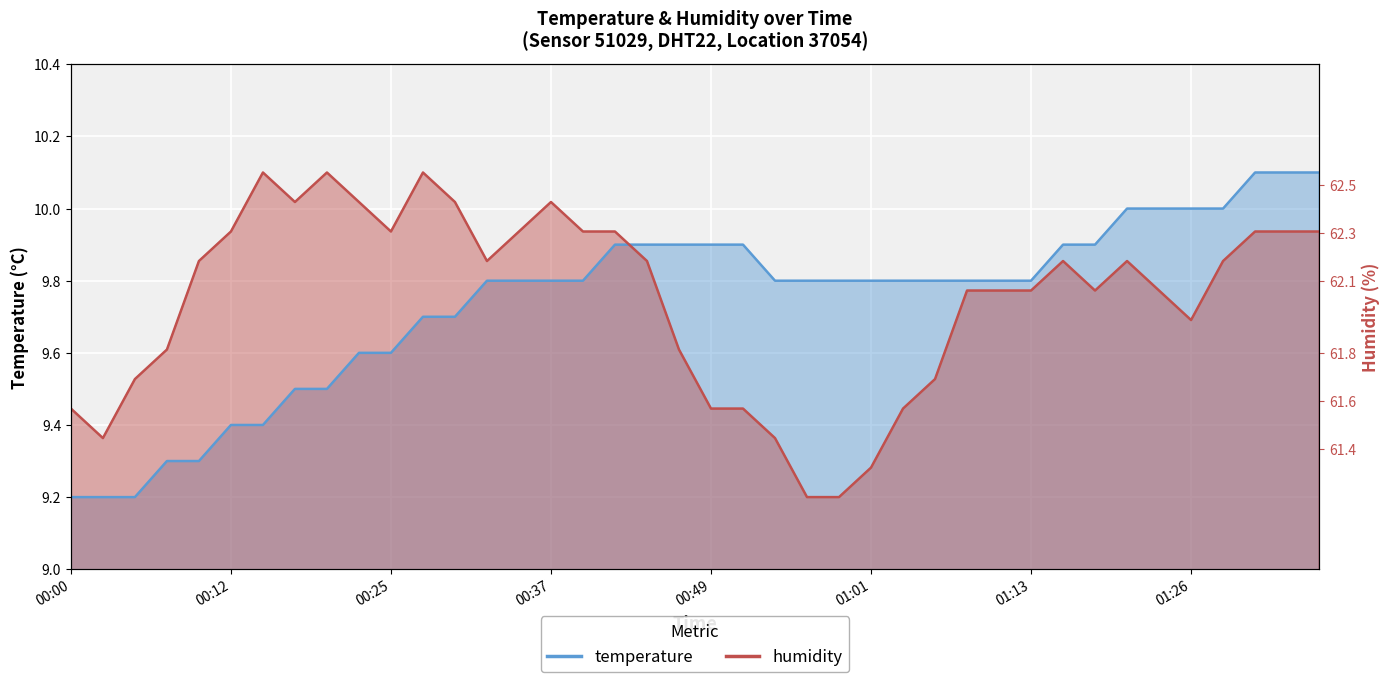

True or false: humidity has a value of 2.2 at 00:05.

False